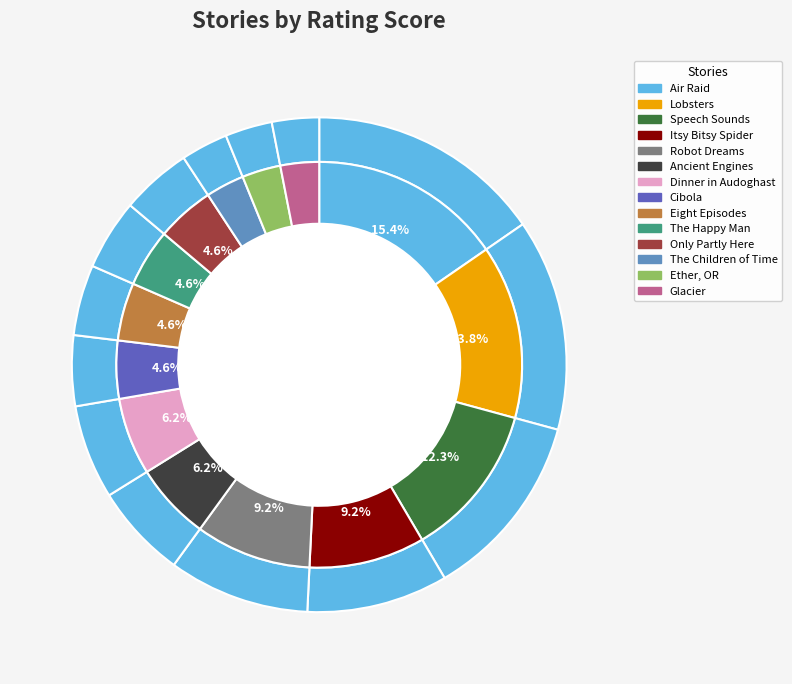

To the nearest percent, what is the difference between the largest and smallest slice percentages?

12%